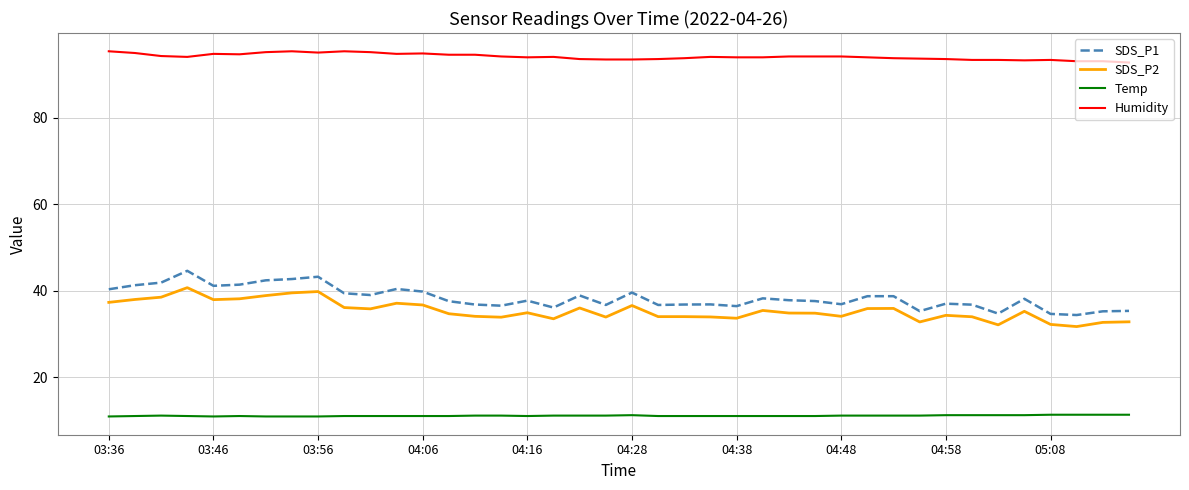

What is the minimum value shown in the chart?

10.9